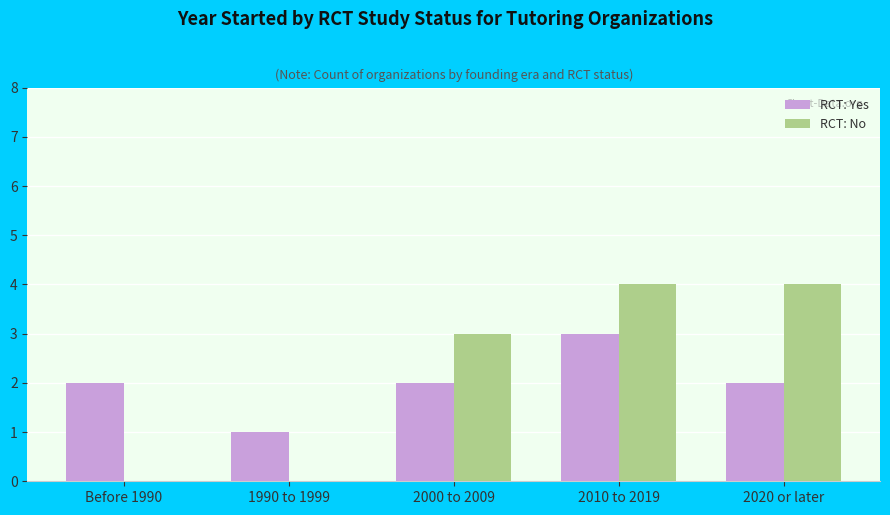

Is the value of RCT: No at 2000 to 2009 greater than the value of RCT: Yes at 2020 or later?

Yes